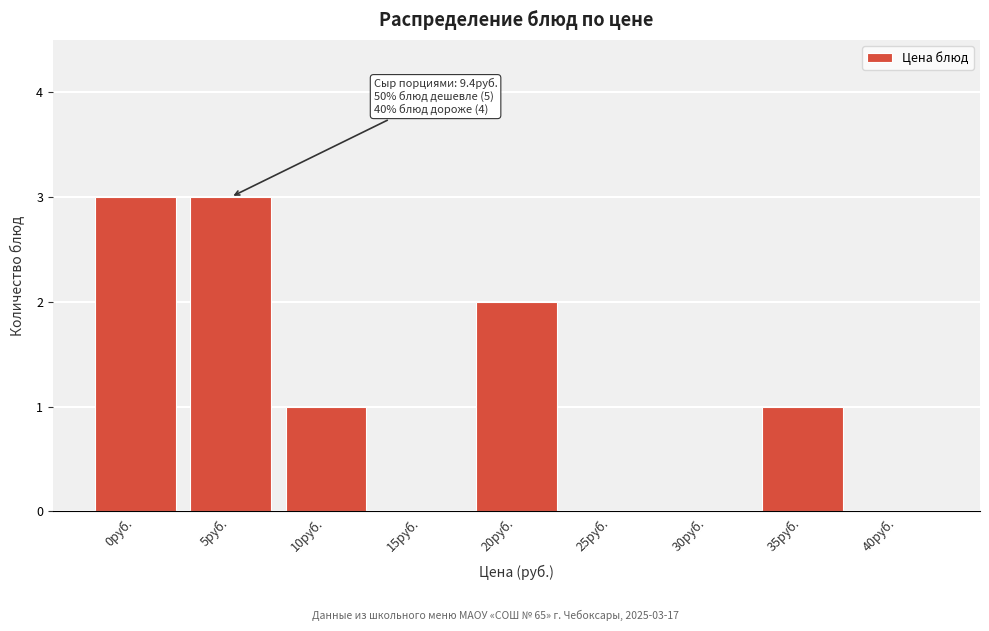

Reading right to left, list all the values displayed in this chart.

40руб.=0	35руб.=1	30руб.=0	25руб.=0	20руб.=2	15руб.=0	10руб.=1	5руб.=3	0руб.=3